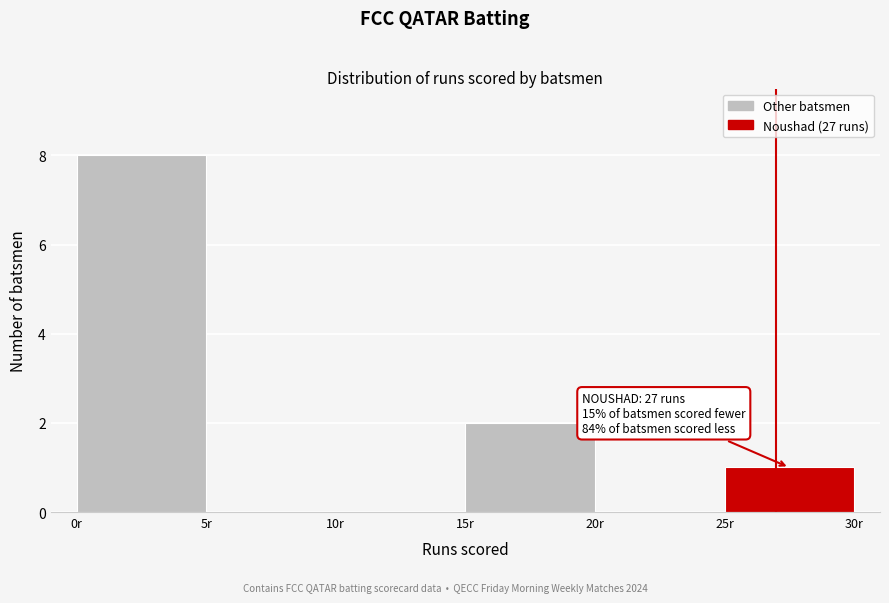

Over which range of the x-axis is the bar tallest?

0 to 5